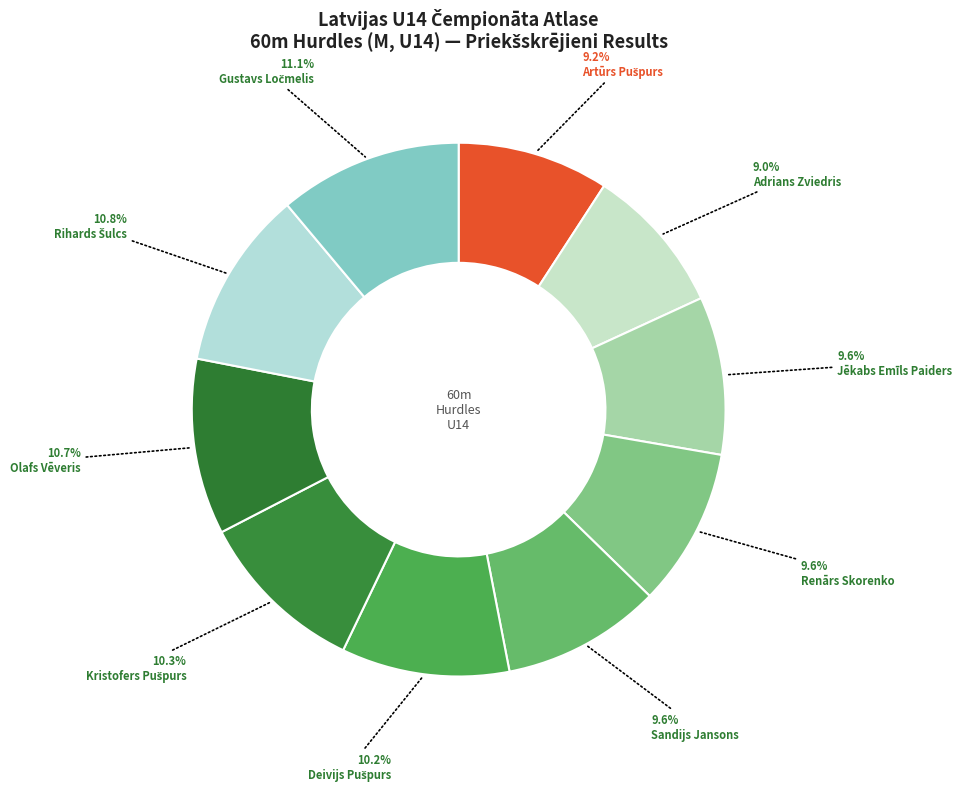

What is the change in value from Deivijs Pušpurs to Kristofers Pušpurs?

+0.1